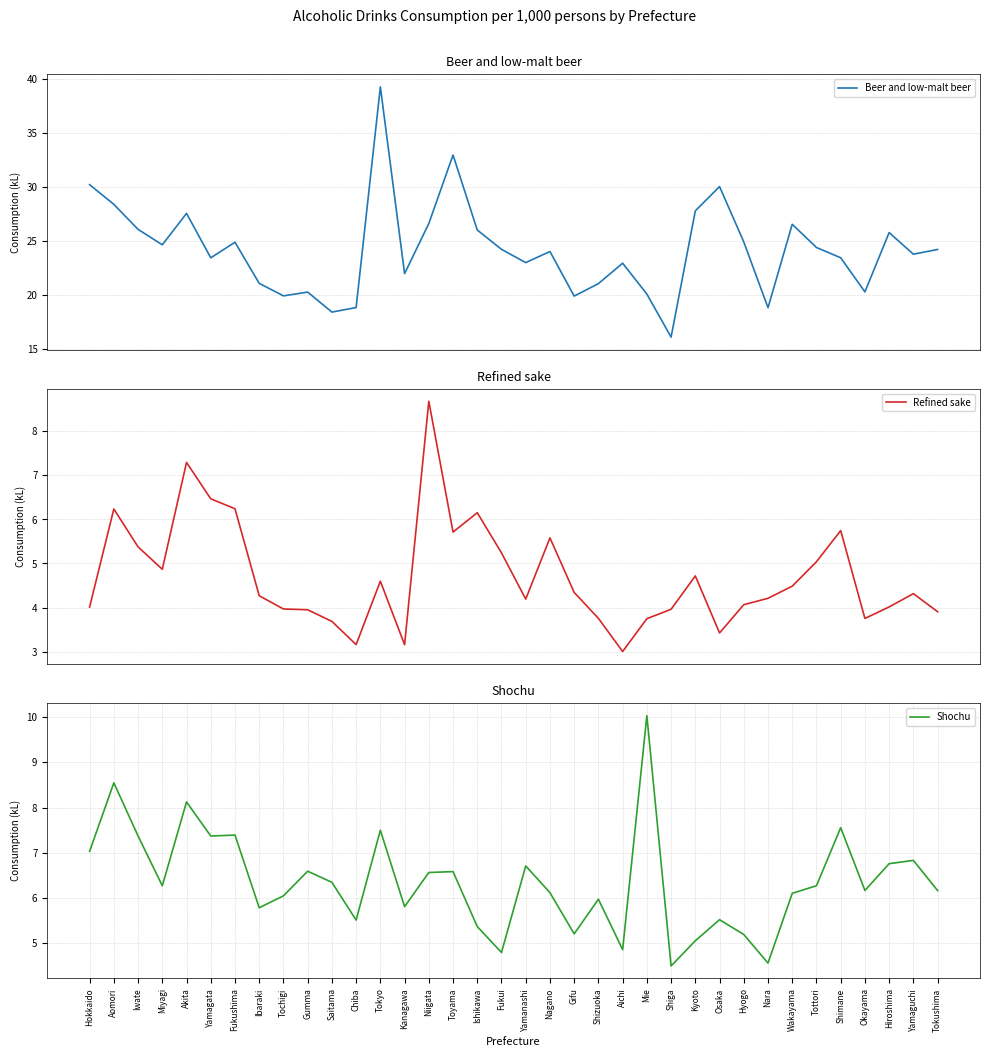

How many interior local peaks does the Beer and low-malt beer series have?

10